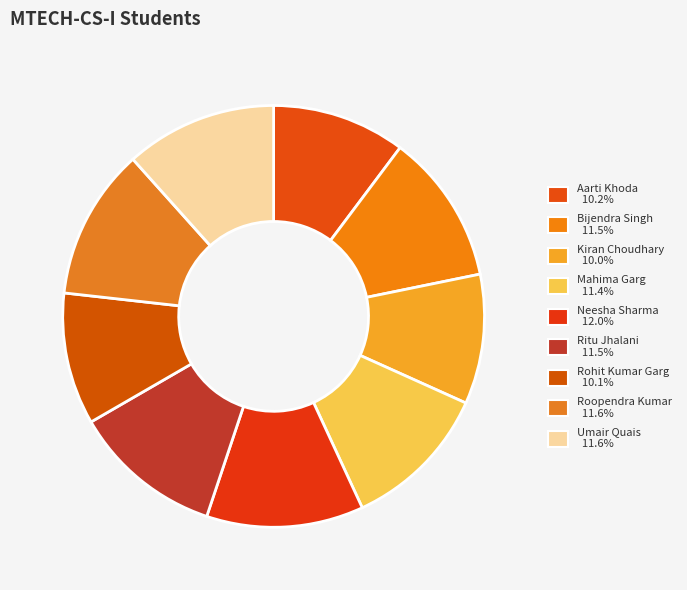

True or false: Neesha Sharma accounts for 12% of the total.

True